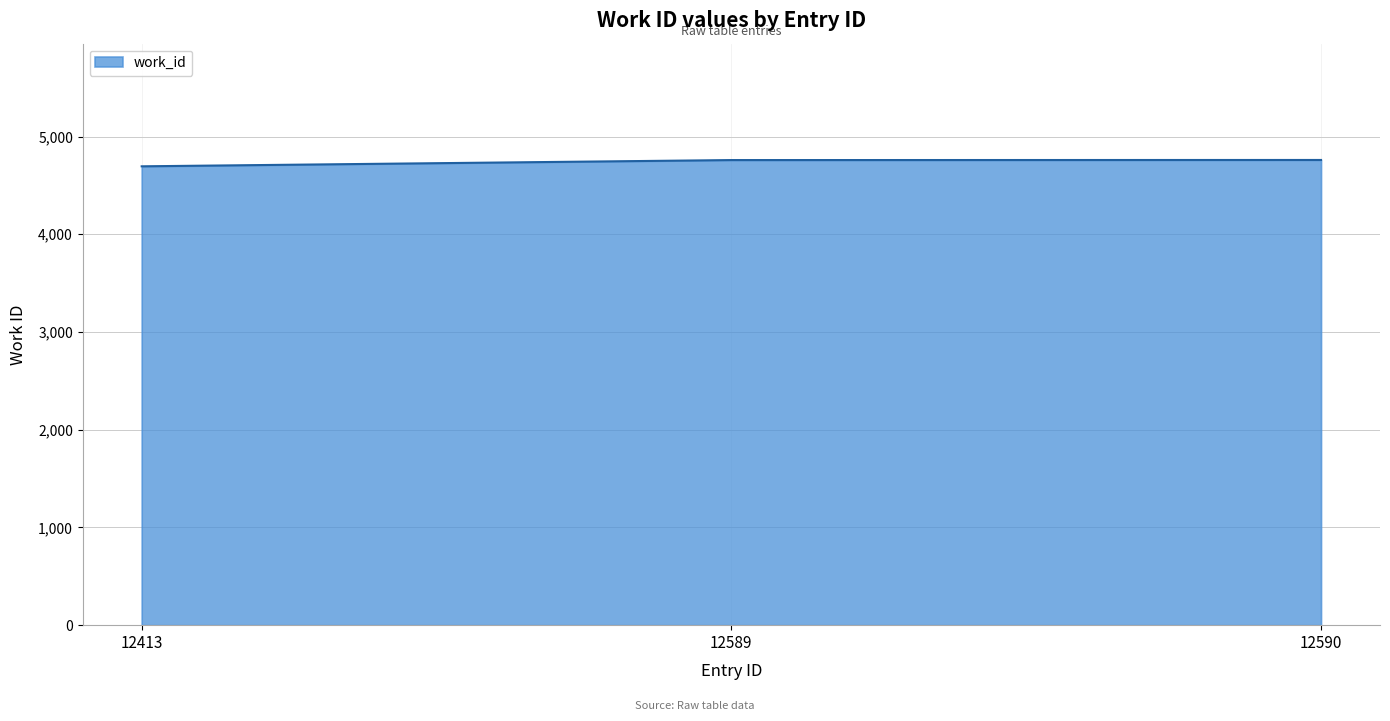

The value at 12590 is 2491. True or false?

False